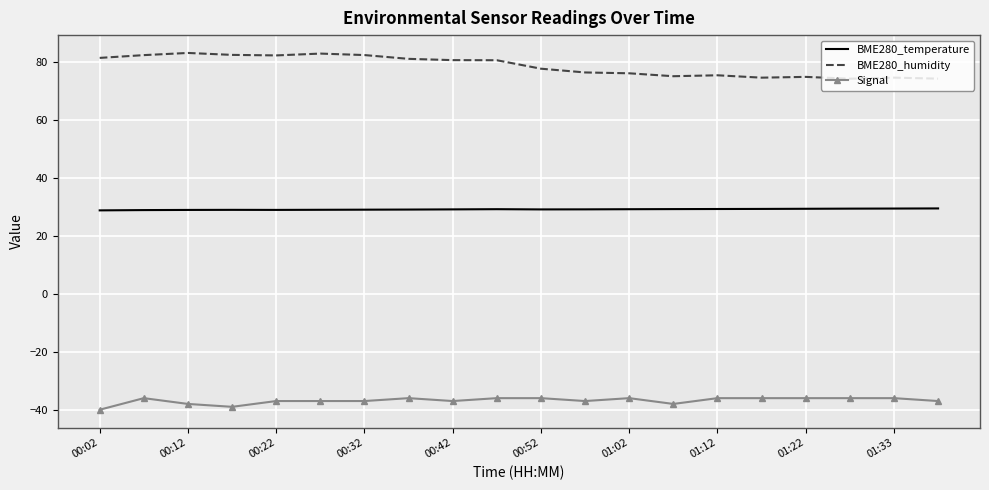

Rank the series by their average value, from highest to lowest.

BME280_humidity, BME280_temperature, Signal